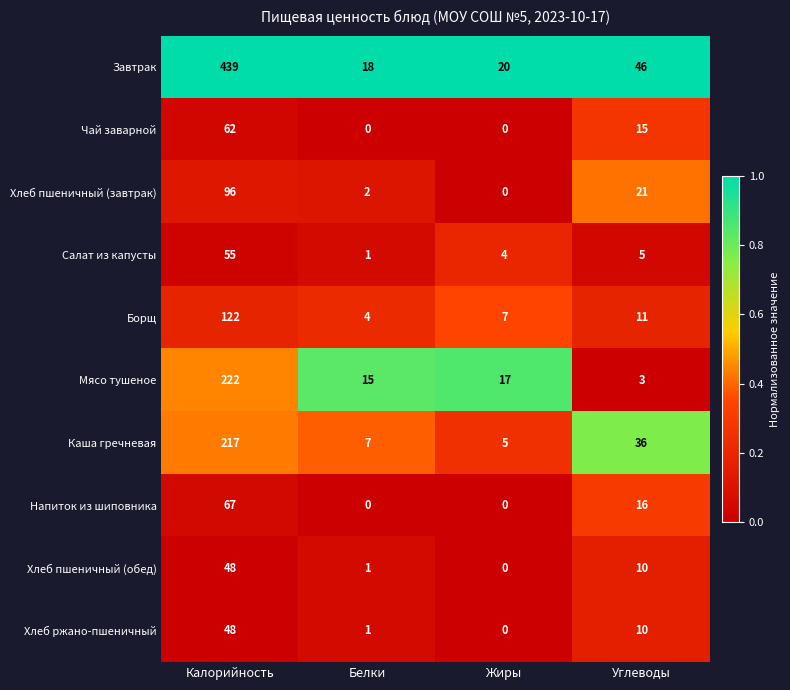

List the labels in order of Завтрак value, smallest first.

Белки, Жиры, Углеводы, Калорийность